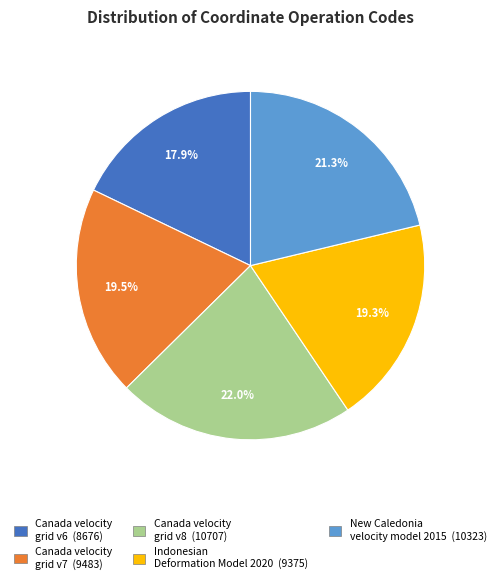

Which slice is the smallest?

Canada velocity grid v6